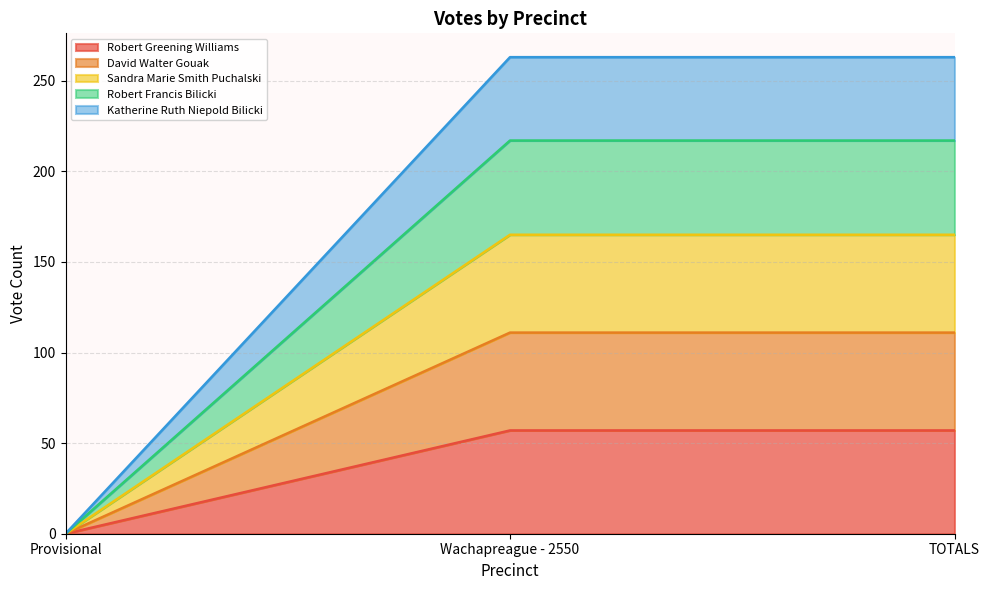

List the labels in order of Sandra Marie Smith Puchalski value, largest first.

Wachapreague - 2550, TOTALS, Provisional